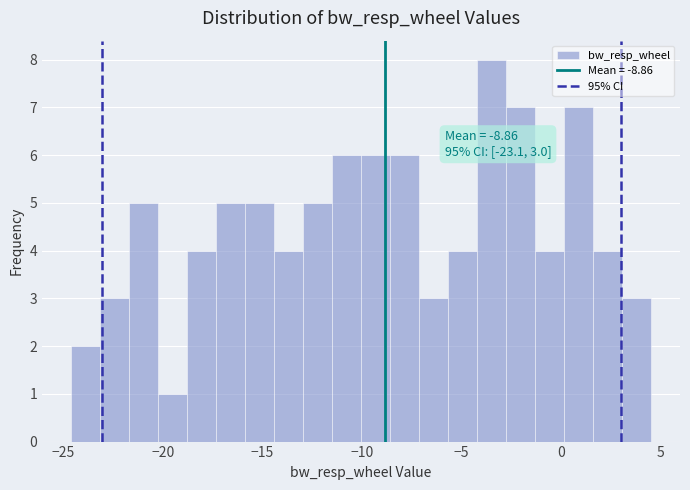

Read against the x-axis, roughly where is the centre of the tallest bar?

-3.5